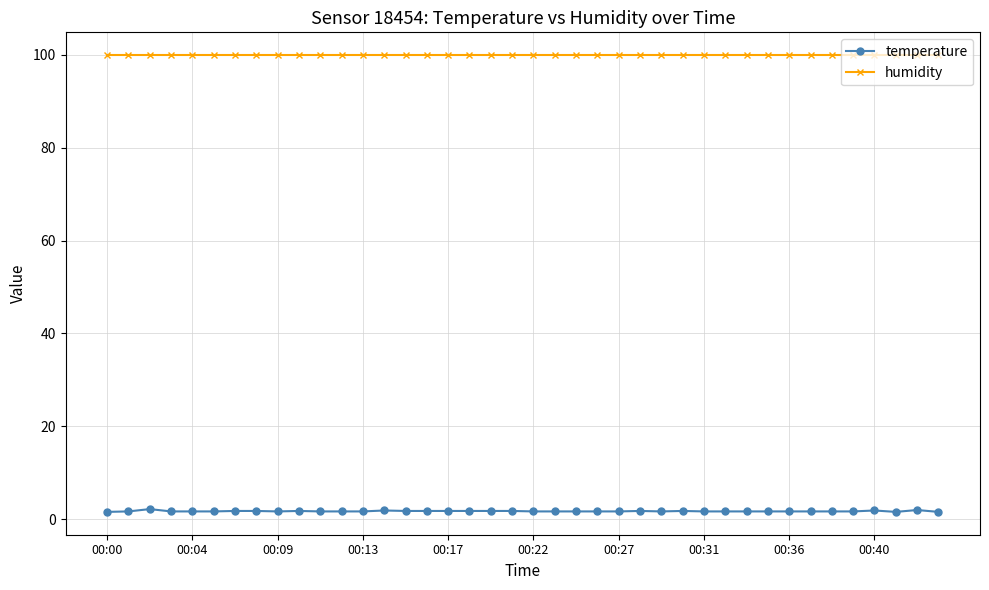

What is the value of the humidity point at the 18th from the left?

99.9